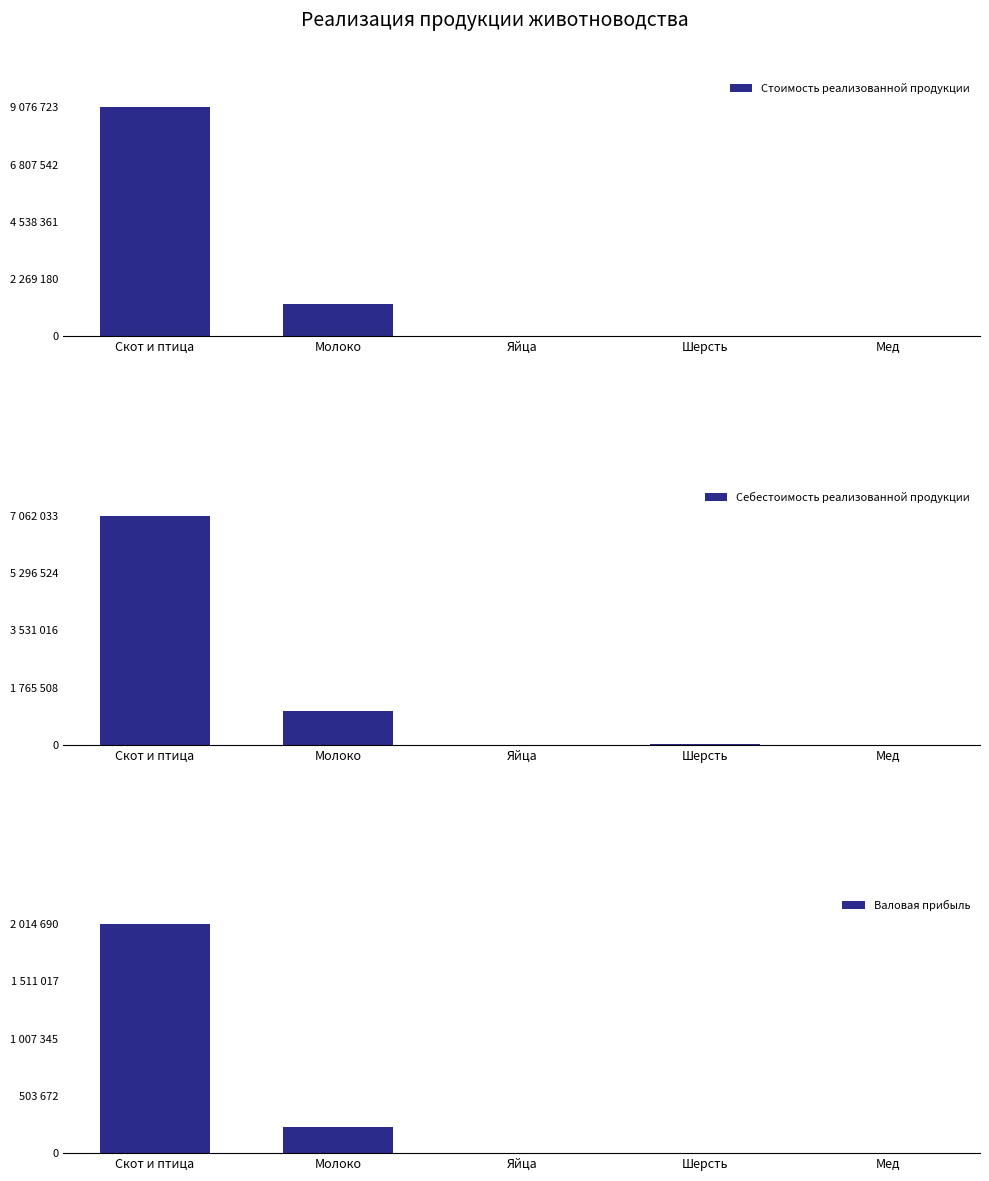

Where does the Стоимость реализованной продукции series first go above 16657?

Скот и птица